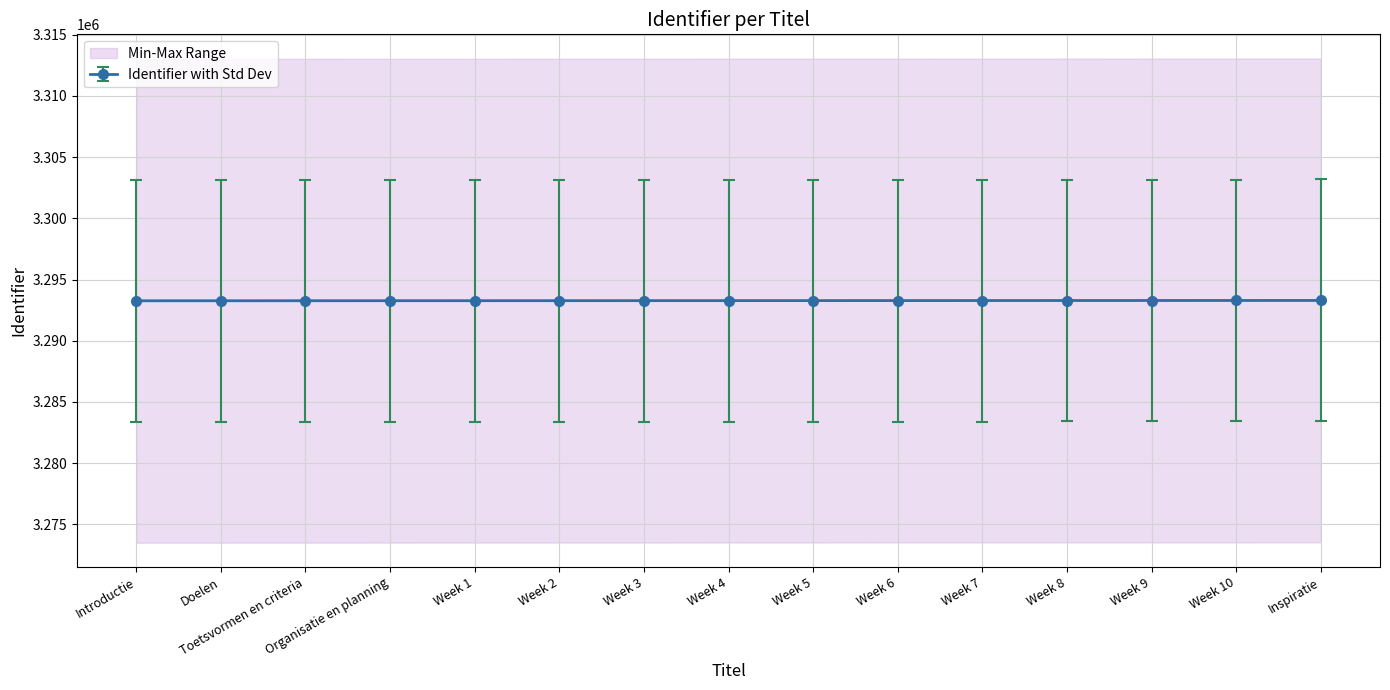

Is it true that the value at Week 1 is 3293273?

True